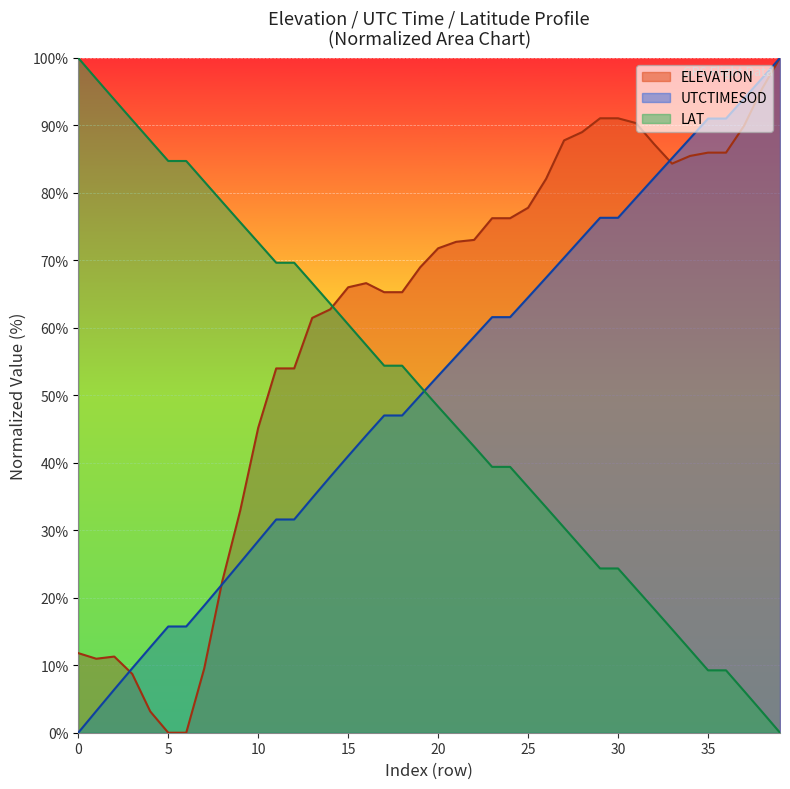

The LAT series shows 145.5 at 0. True or false?

False